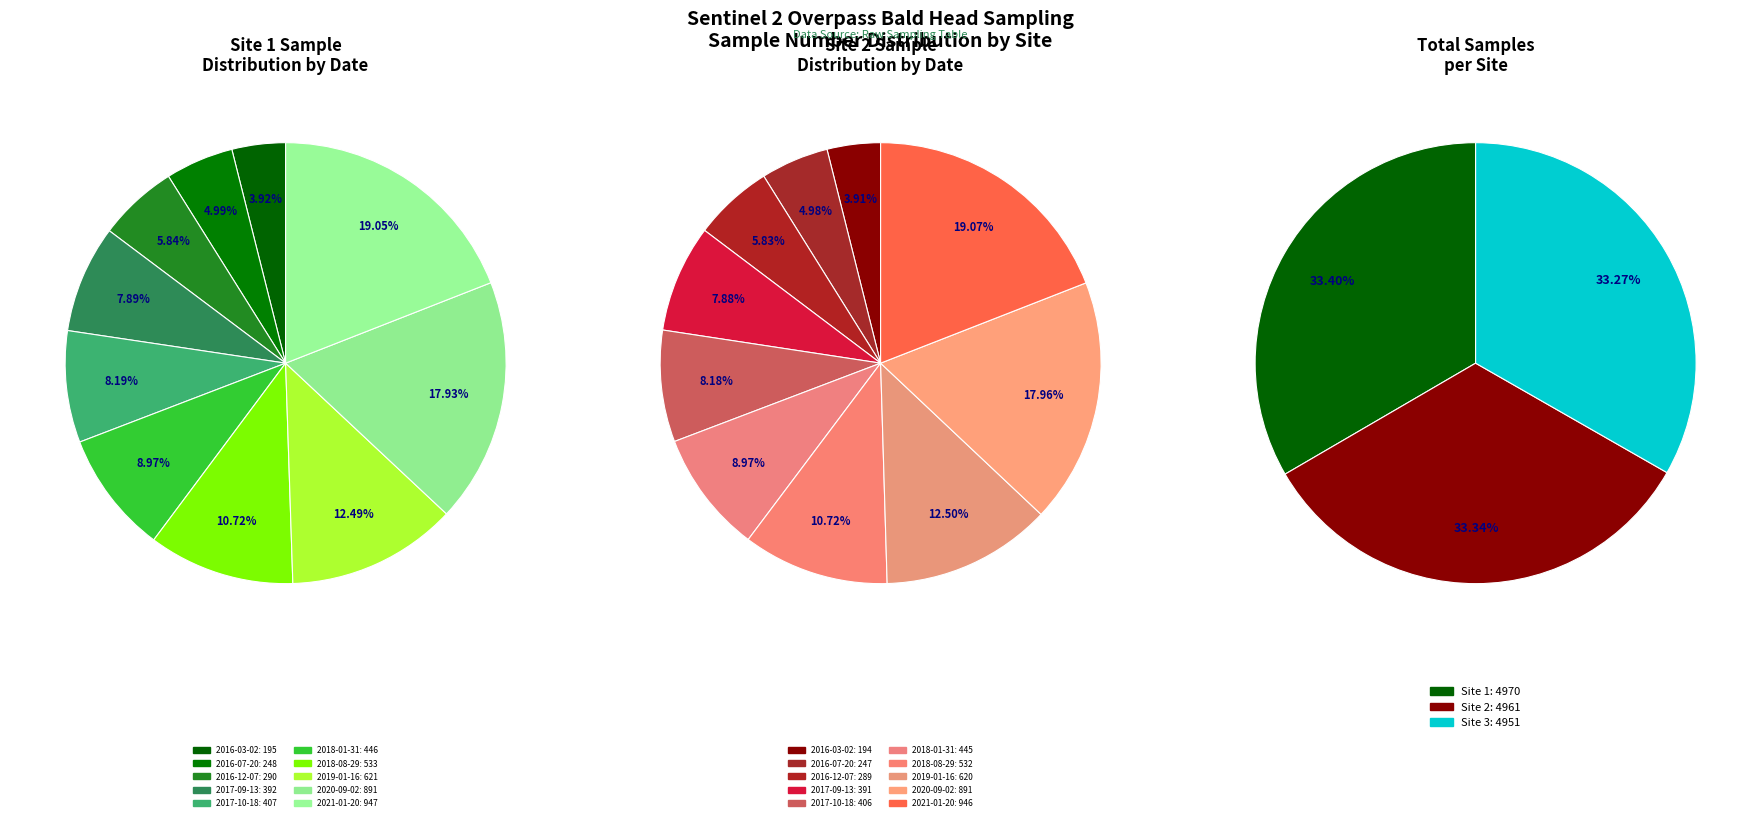

To the nearest percent, what is the difference between the largest and smallest slice percentages?

15%